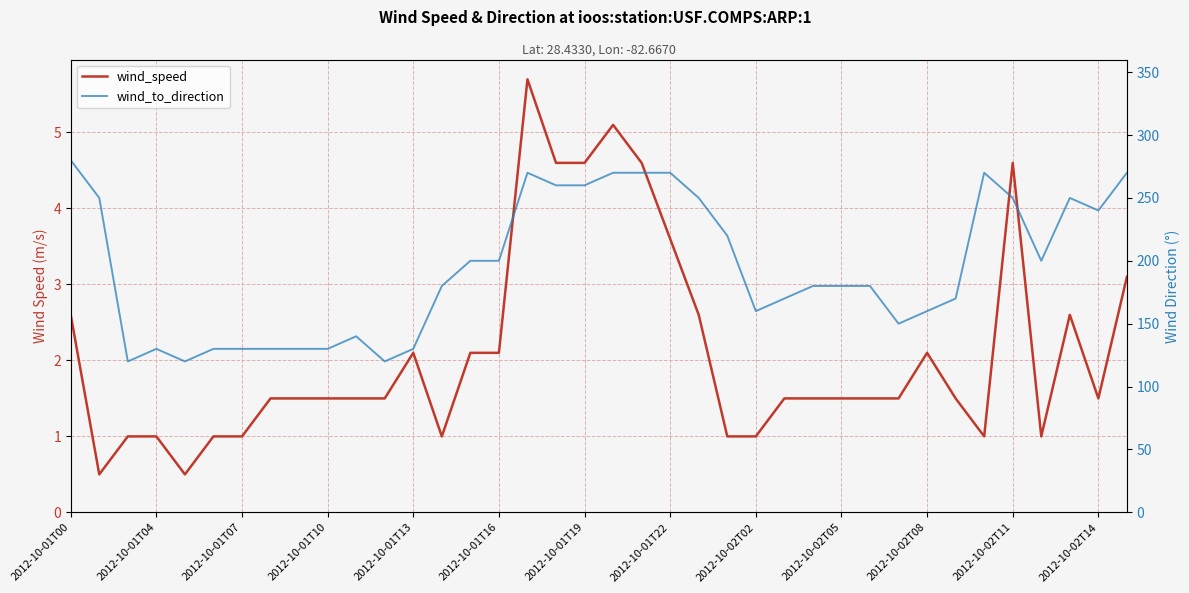

What is the difference between the highest and lowest values at 2012-10-02T05?

178.5